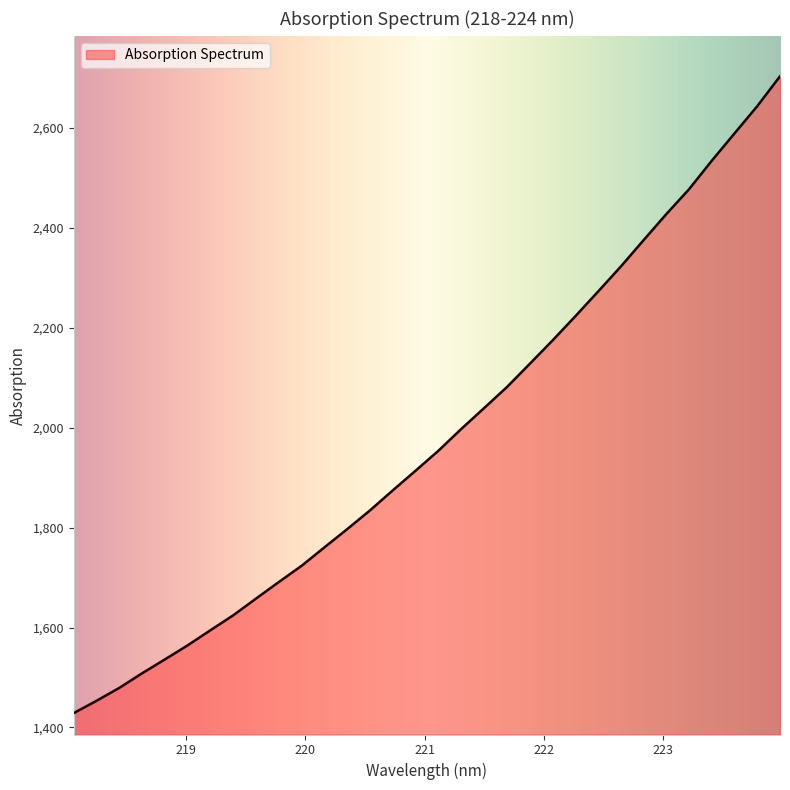

What is the maximum value shown in the chart?

2703.2